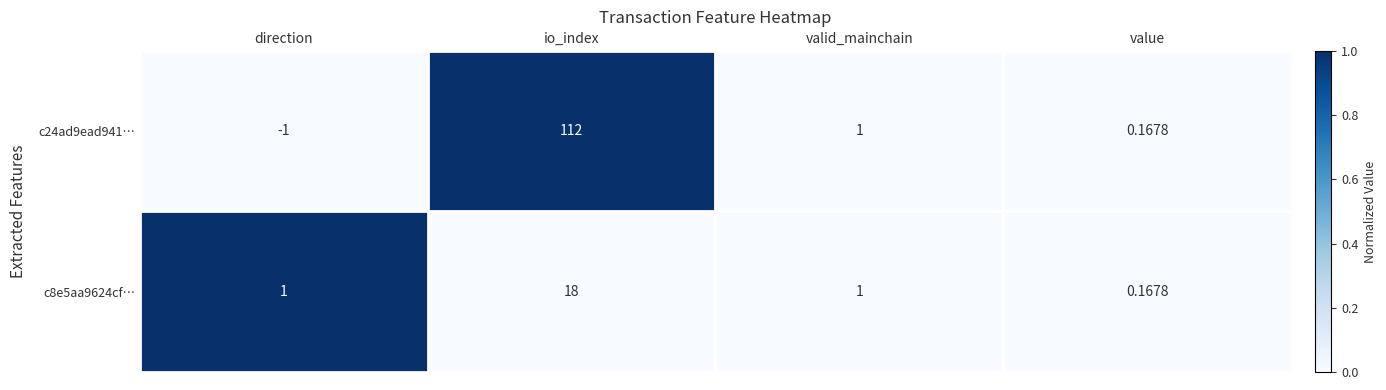

Rank the categories by c24ad9ead941… value from lowest to highest.

direction, value, valid_mainchain, io_index